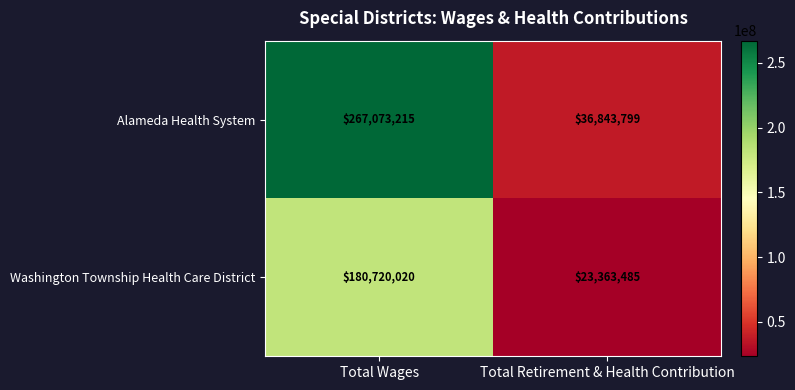

Is the value of Washington Township Health Care District at Total Retirement & Health Contribution greater than the value of Alameda Health System at Total Wages?

No